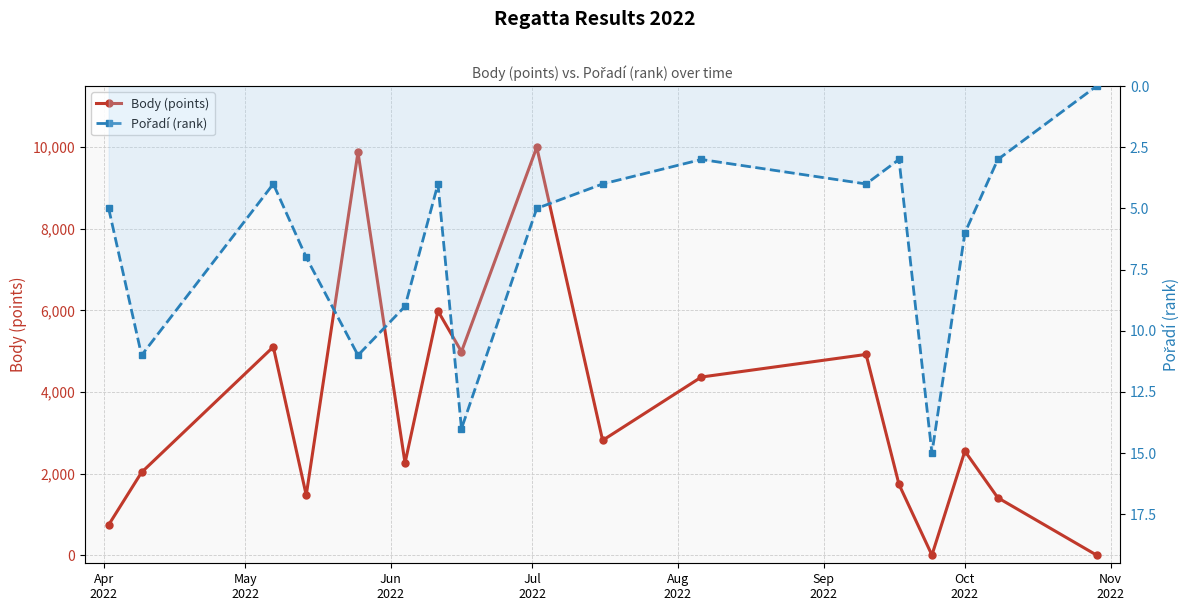

True or false: Pořadí (rank) has more than 0 interior local peaks.

True